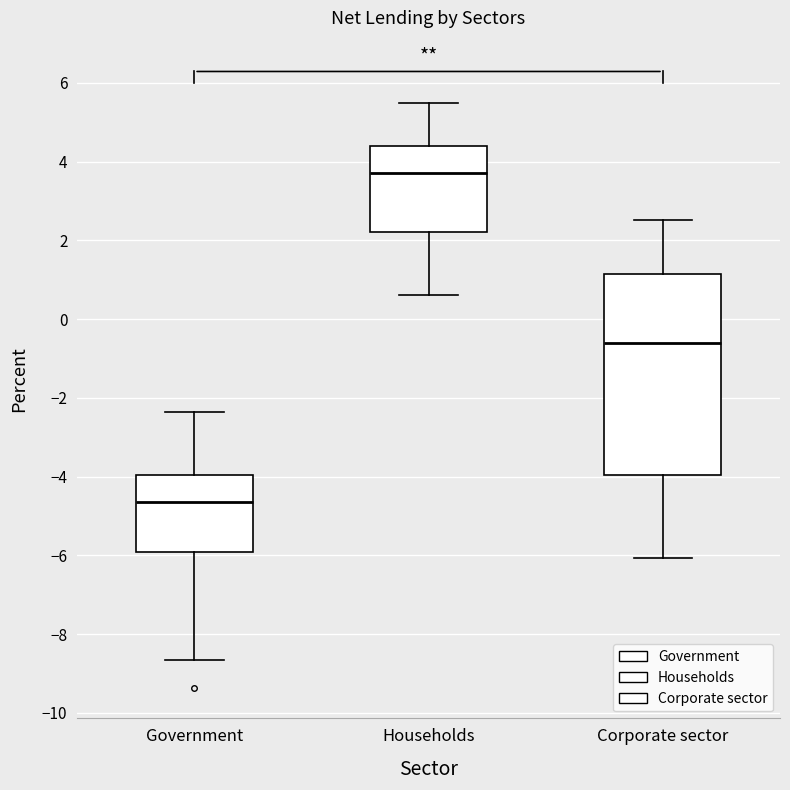

Reading left to right, read every box against the y-axis: the position of its median line, the range the box covers, and the ends of its whiskers. The values are not printed on the chart, so give them approximately, as read against the axis.

Government: median -4.6, box -6.0 to -4.0, whiskers -8.6 to -2.4
Households: median 3.8, box 2.2 to 4.4, whiskers 0.6 to 5.4
Corporate sector: median -0.6, box -4.0 to 1.2, whiskers -6.0 to 2.6